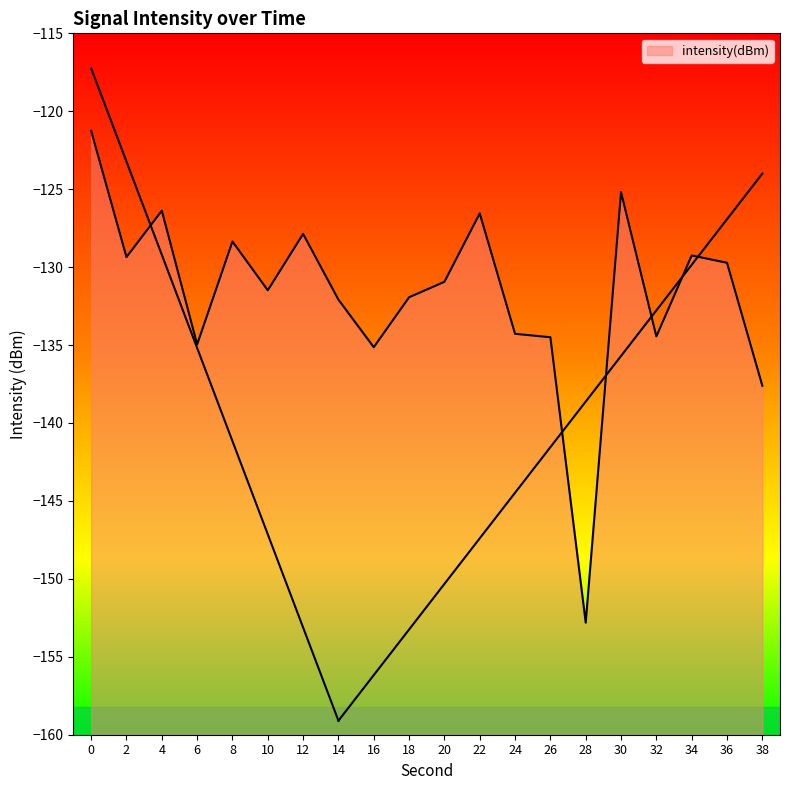

Rank the categories by value from lowest to highest.

28, 38, 16, 6, 26, 32, 24, 14, 18, 10, 20, 36, 2, 34, 8, 12, 22, 4, 30, 0